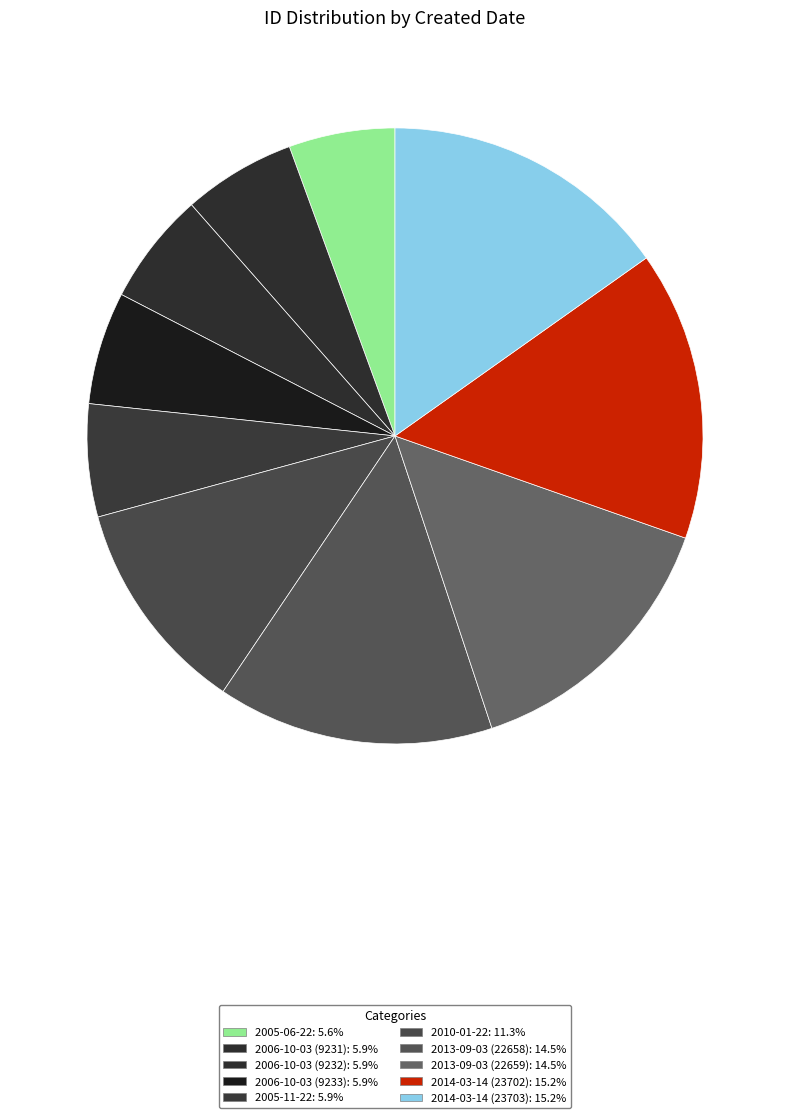

How many slices are in this pie chart?

10